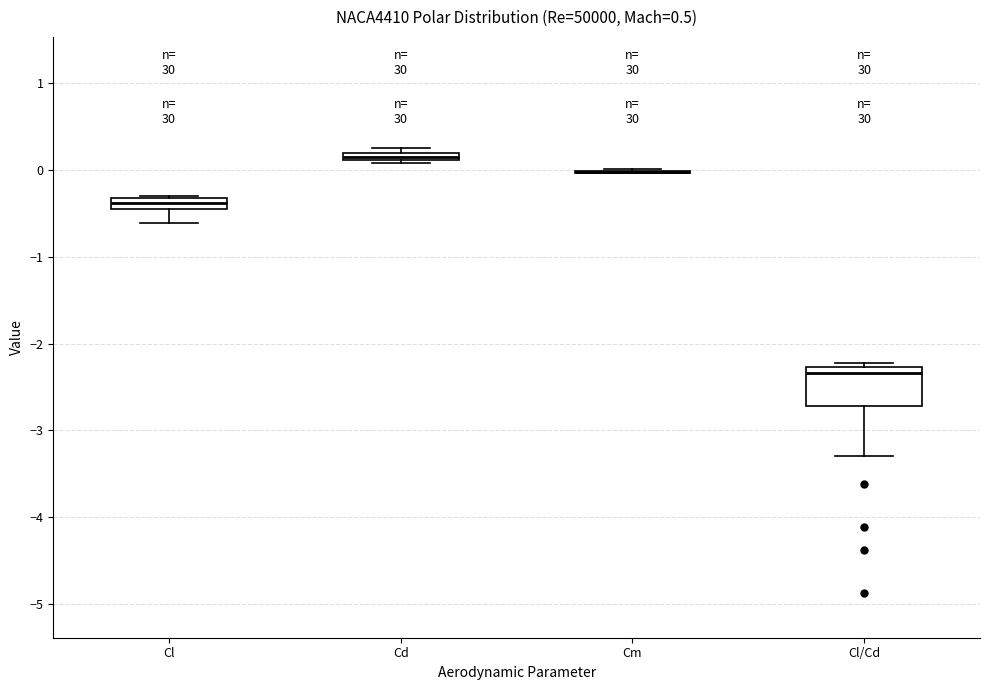

Where is the upper edge of the box for Cd on the y-axis? The values are not printed on the chart, so give them approximately, as read against the axis.

0.2